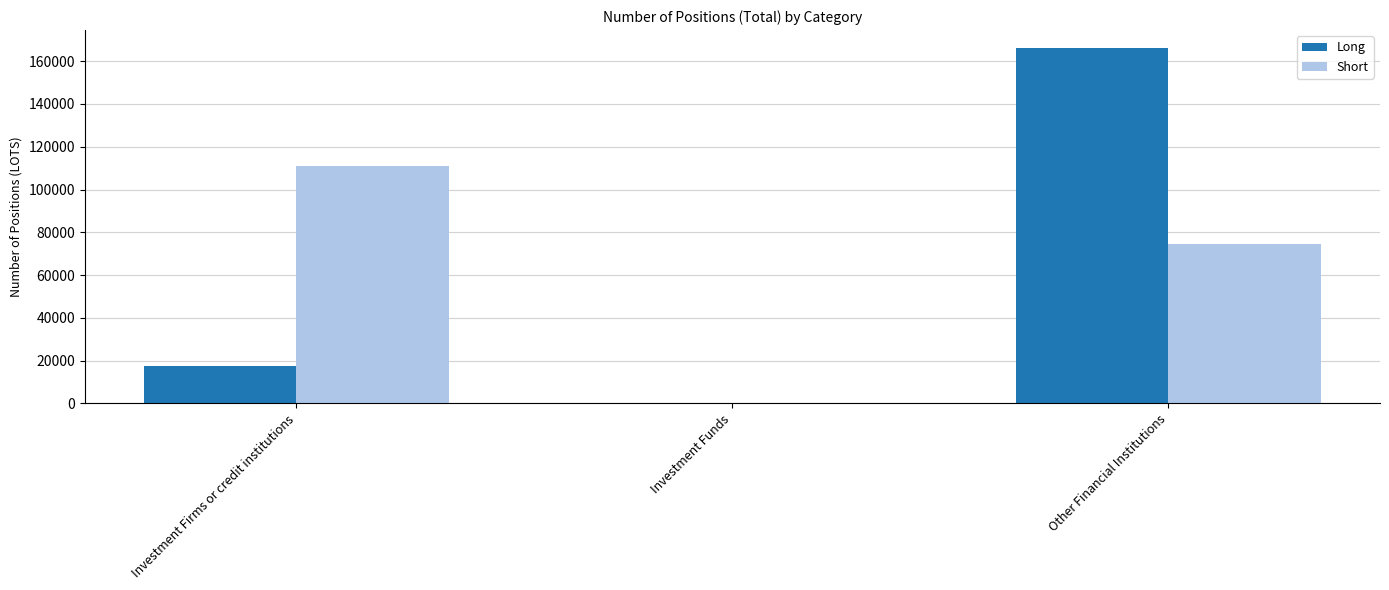

Reading left to right, what are all the values shown in this chart?

Long: 17539	0	166200
Short: 110878	0	74630